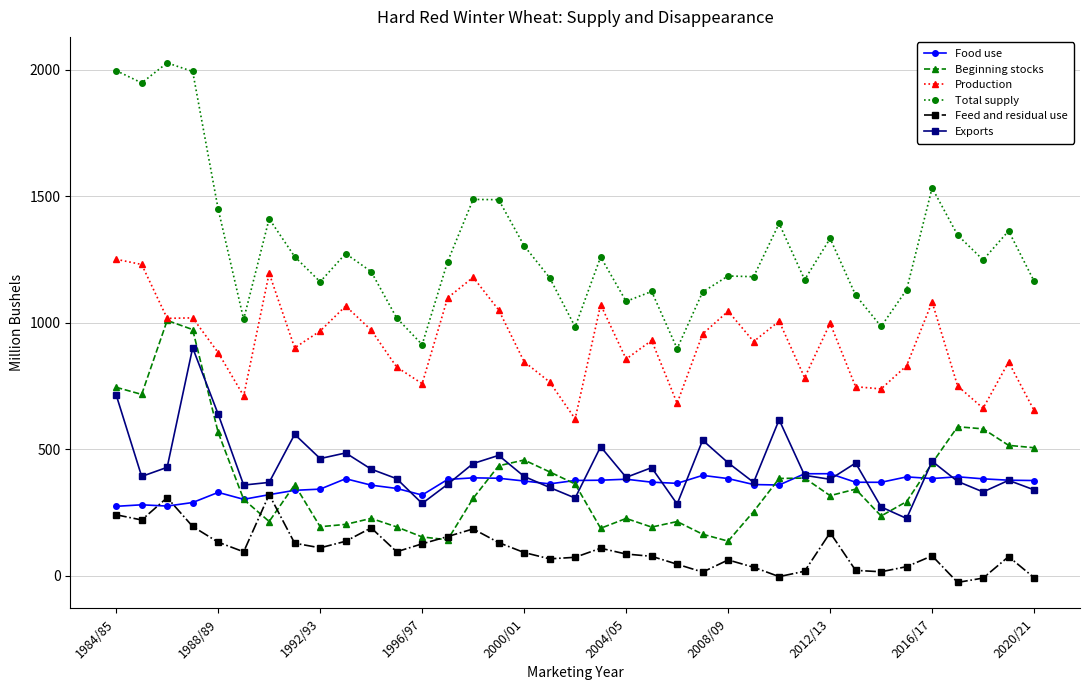

What is the minimum value for Total supply?

897.8